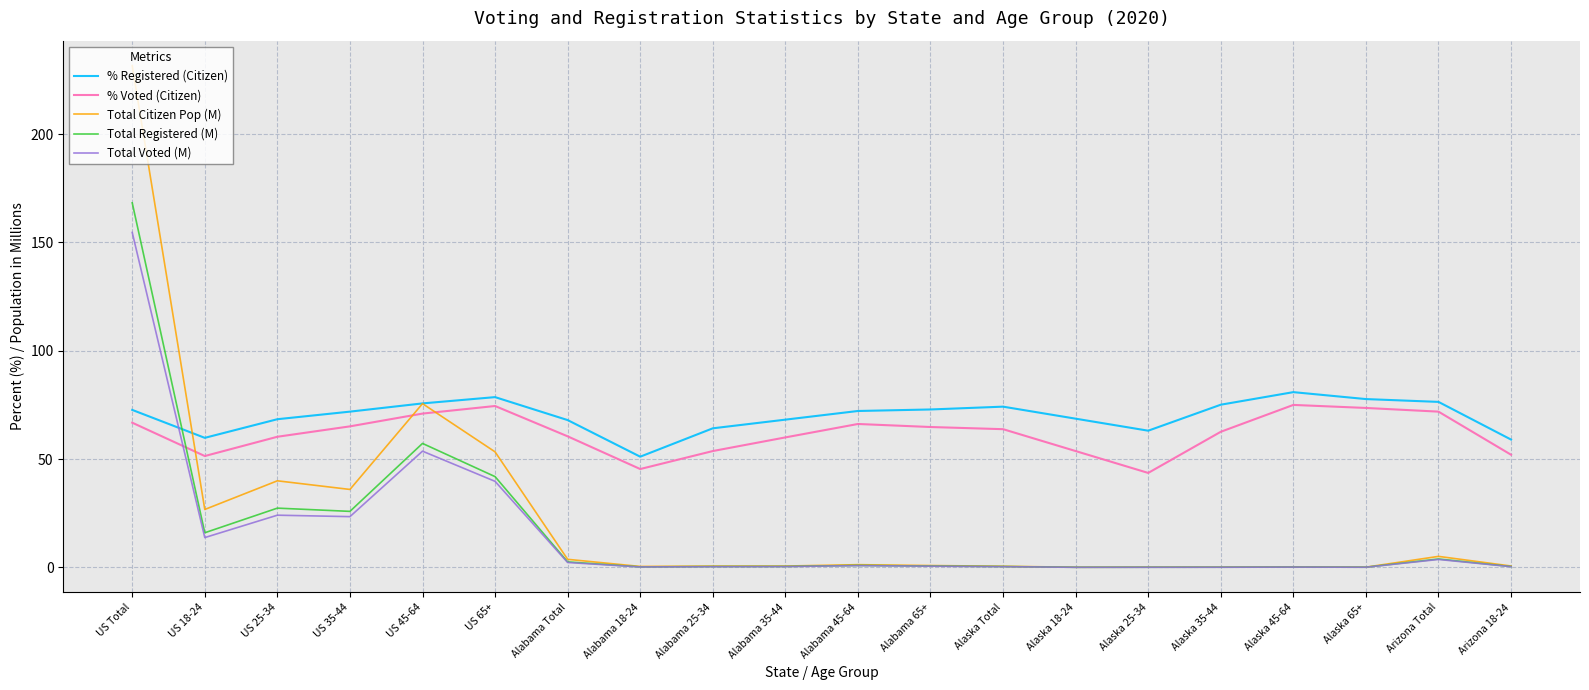

Which series has the widest spread of values?

Total Citizen Population